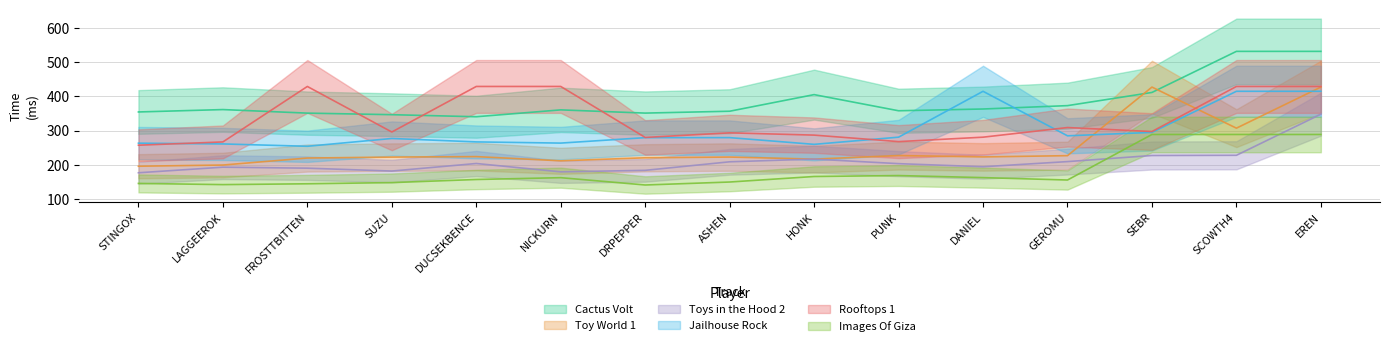

What are all the series names shown in the legend?

Cactus Volt, Toy World 1, Toys in the Hood 2, Jailhouse Rock, Rooftops 1, Images Of Giza